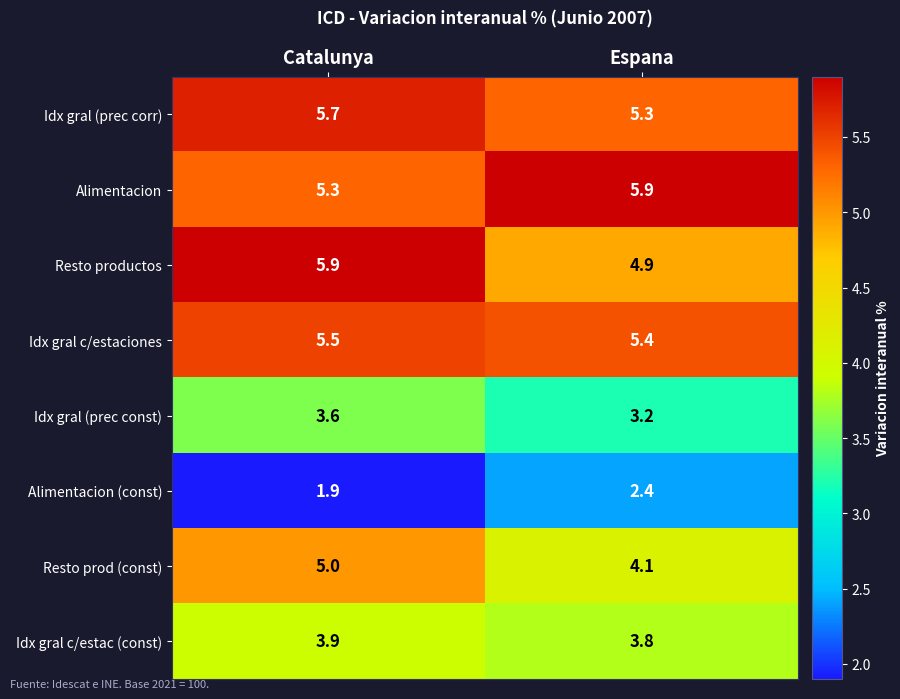

Which series has the largest total across all categories?

Alimentacion